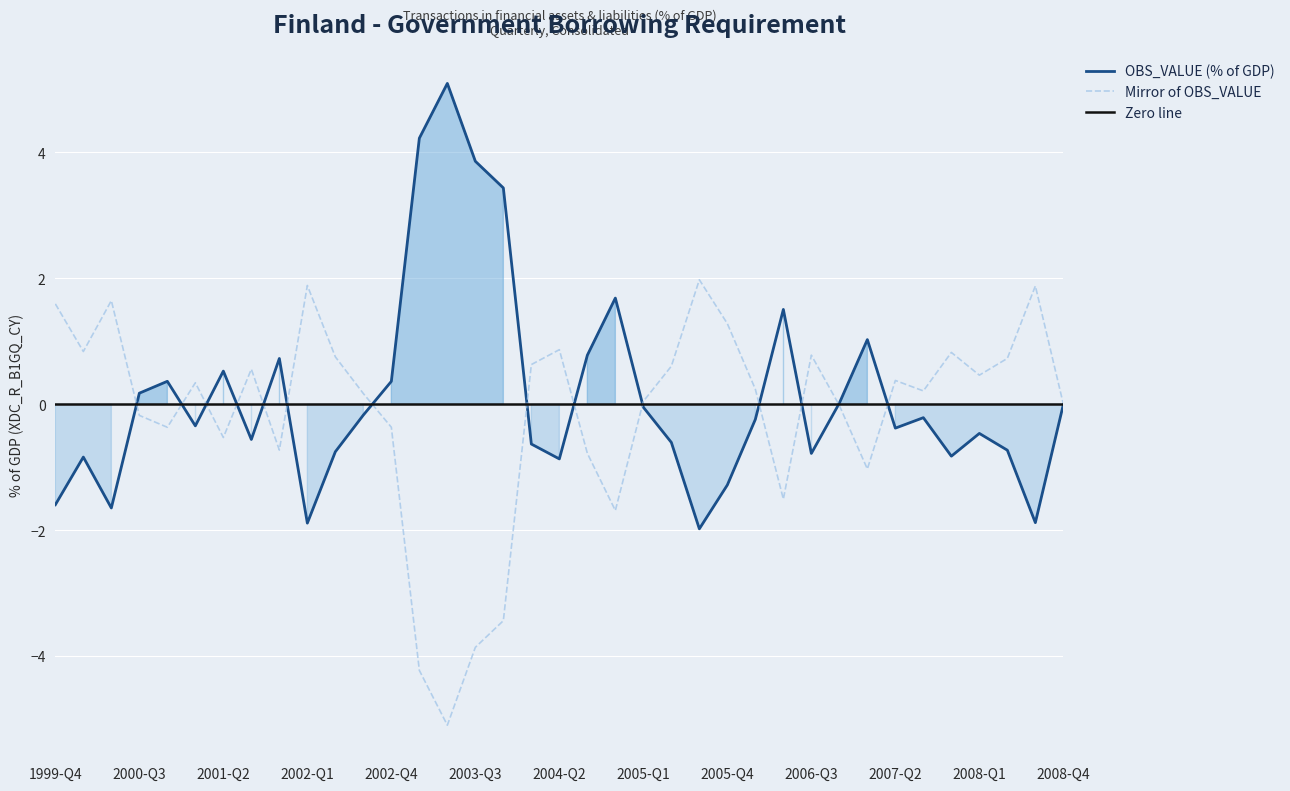

Does the chart display data point markers on the line(s)?

No